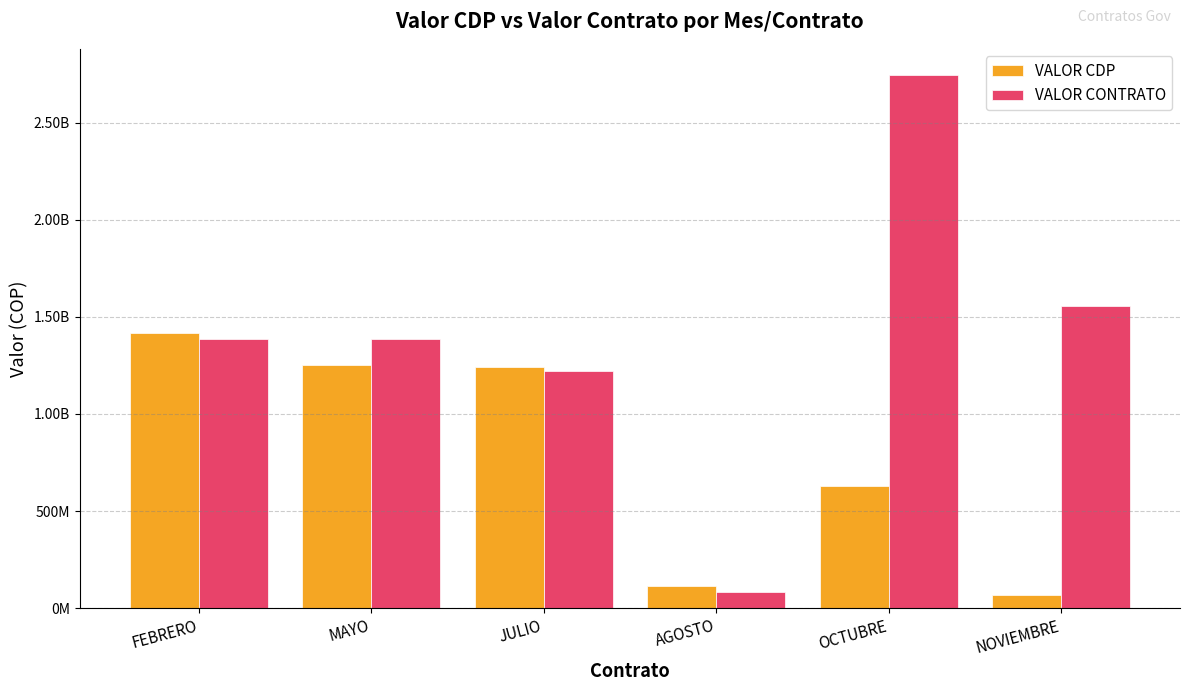

What are all the series names shown in the legend?

VALOR CDP, VALOR CONTRATO